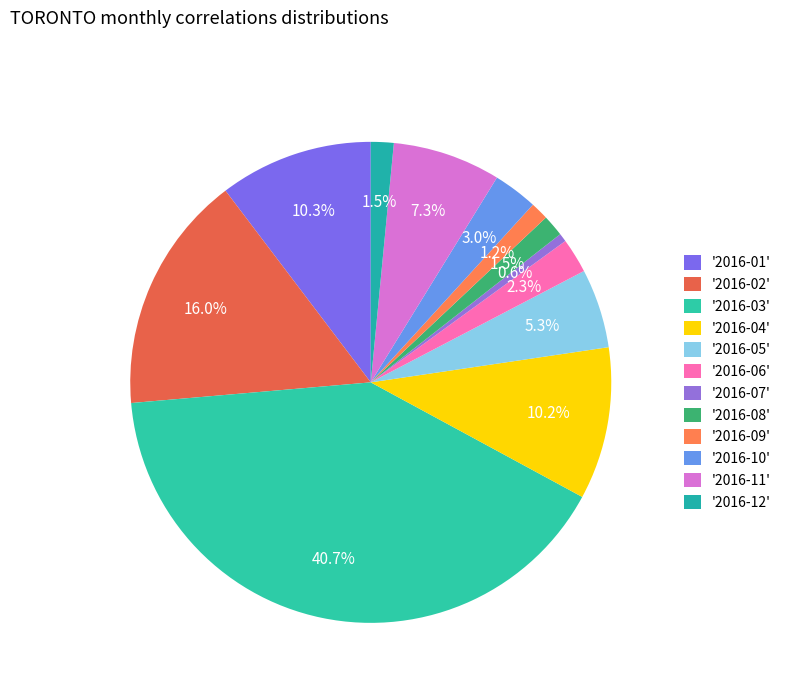

To the nearest percent, what is the difference between the largest and smallest slice percentages?

40%